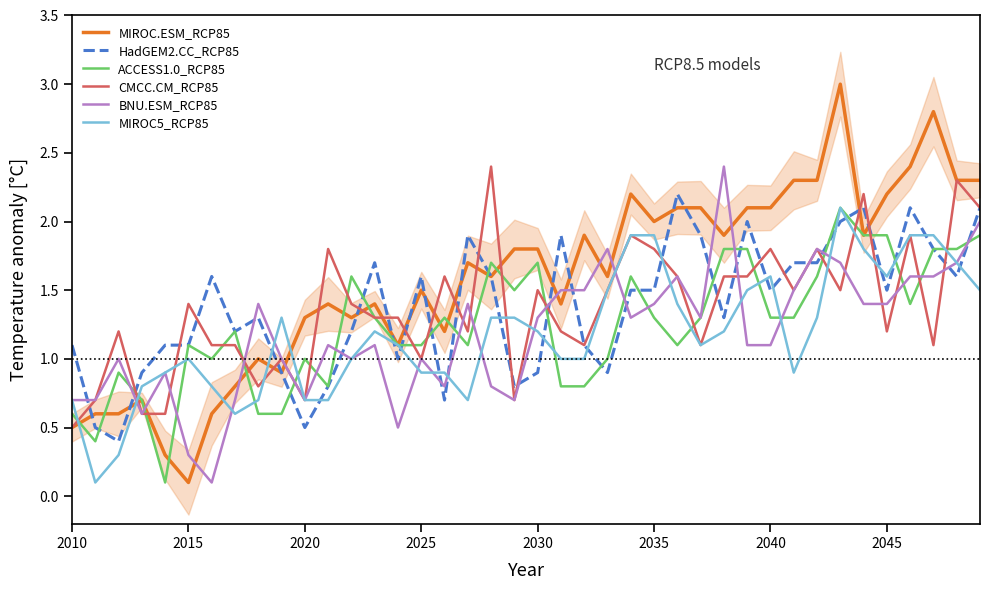

What is the highest value of the HadGEM2.CC_RCP85 series?

2.2